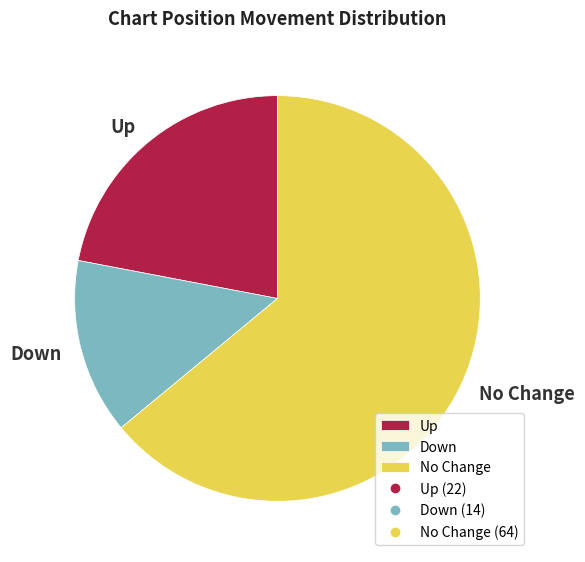

Combined, do Up and Down account for over 50%?

No